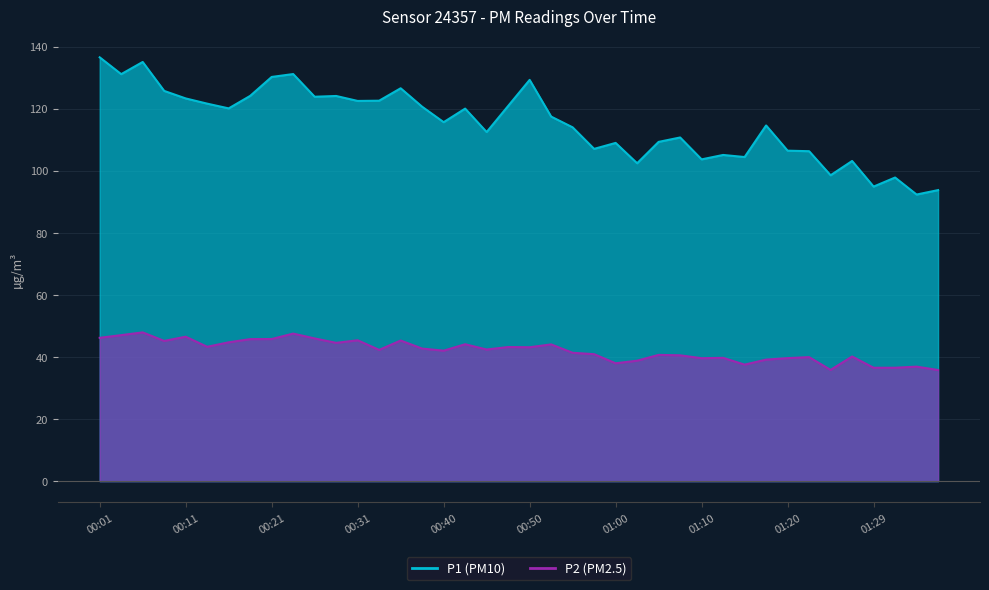

Rank the series by their maximum value, from highest to lowest.

P1, P2